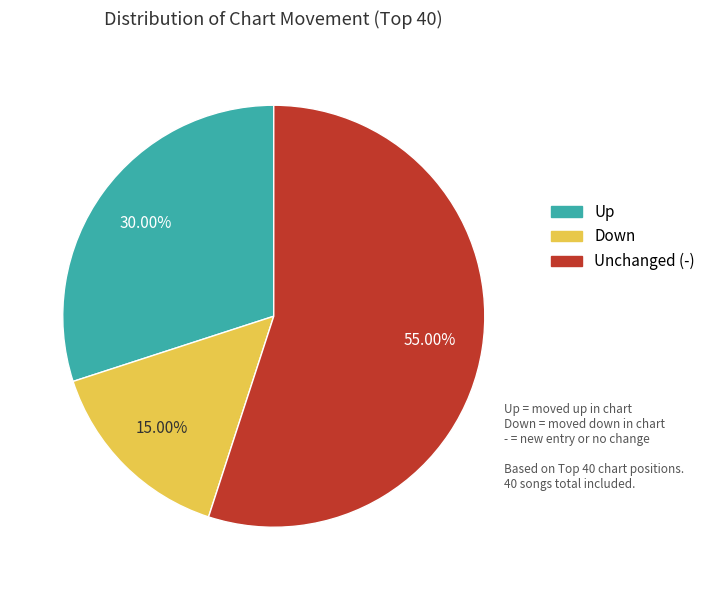

Does any single category account for the majority?

Yes